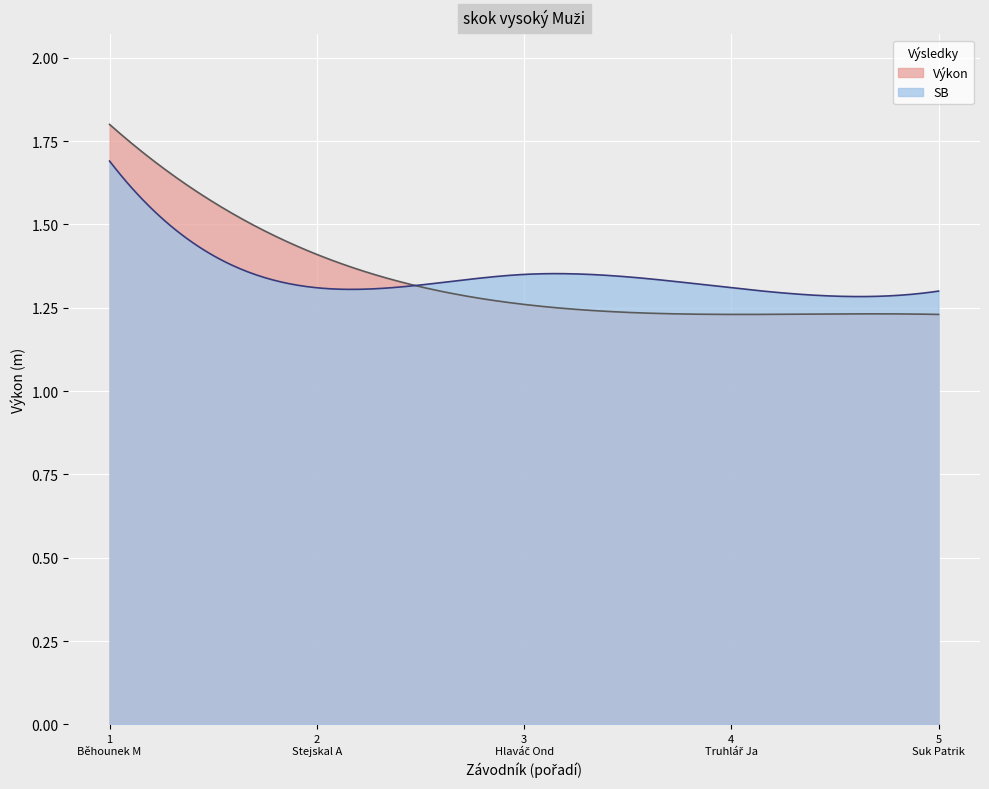

List the series in order of their peak value, highest first.

Výkon, SB